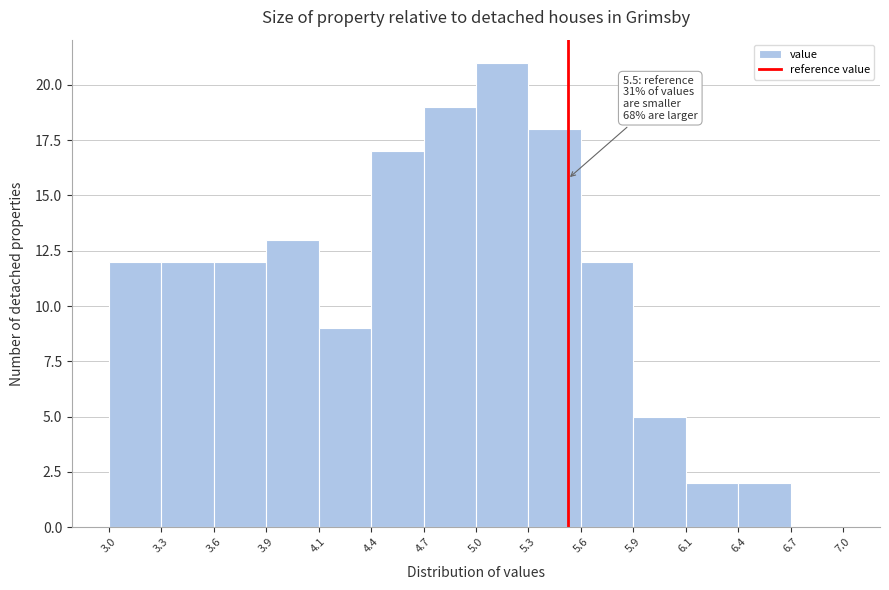

Which range on the x-axis has the tallest bar?

5.0 to 5.3